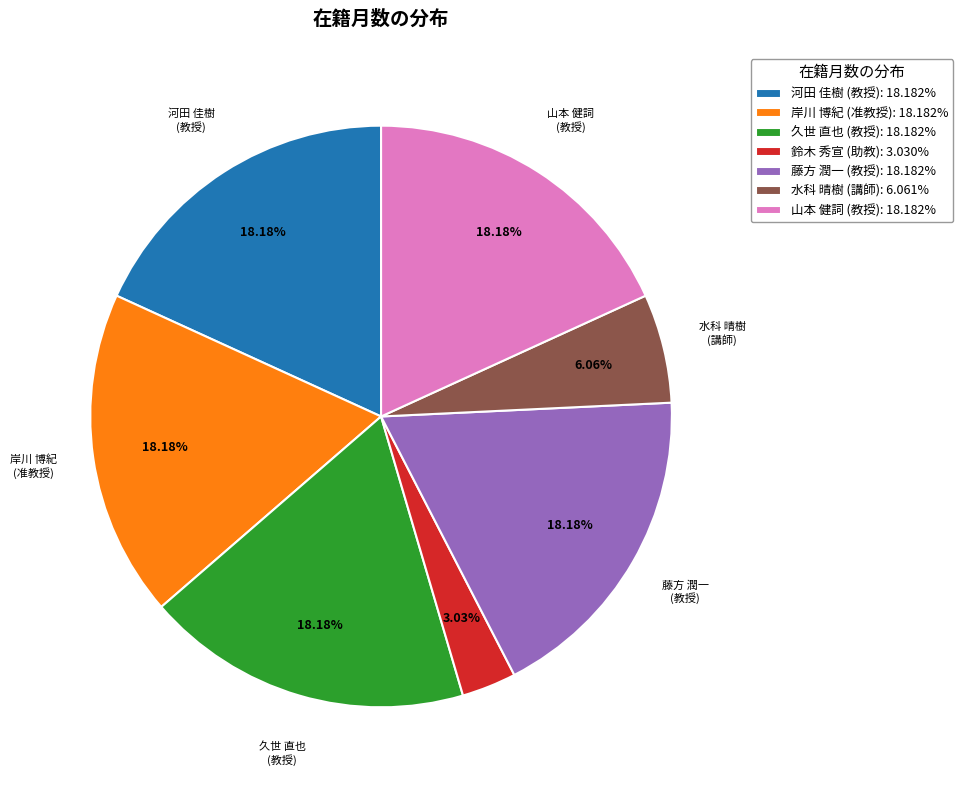

Is the sum of 河田 佳樹 (教授): 18.182% and 鈴木 秀宣 (助教): 3.030% greater than half?

No